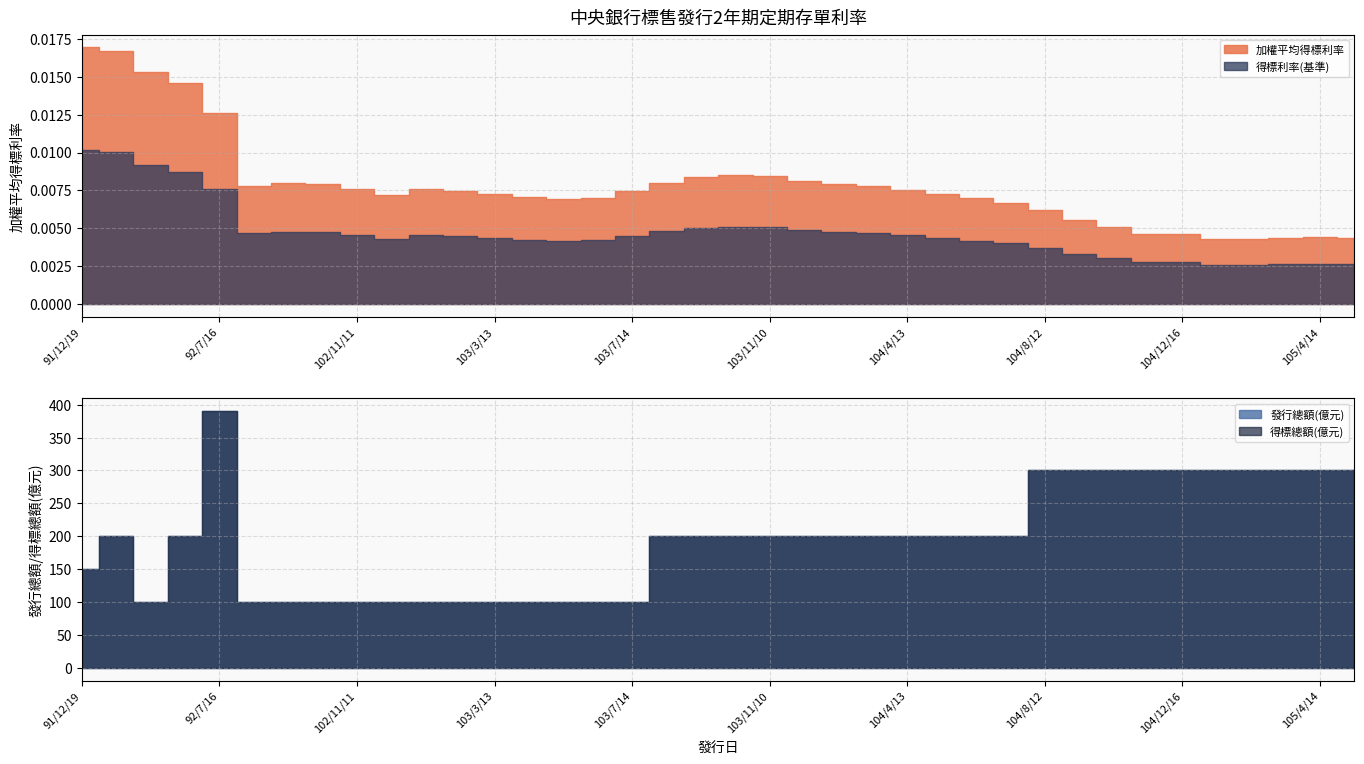

What is the sum of the 得標總額(億元) values at 105/1/13 and 92/2/20?

500.0